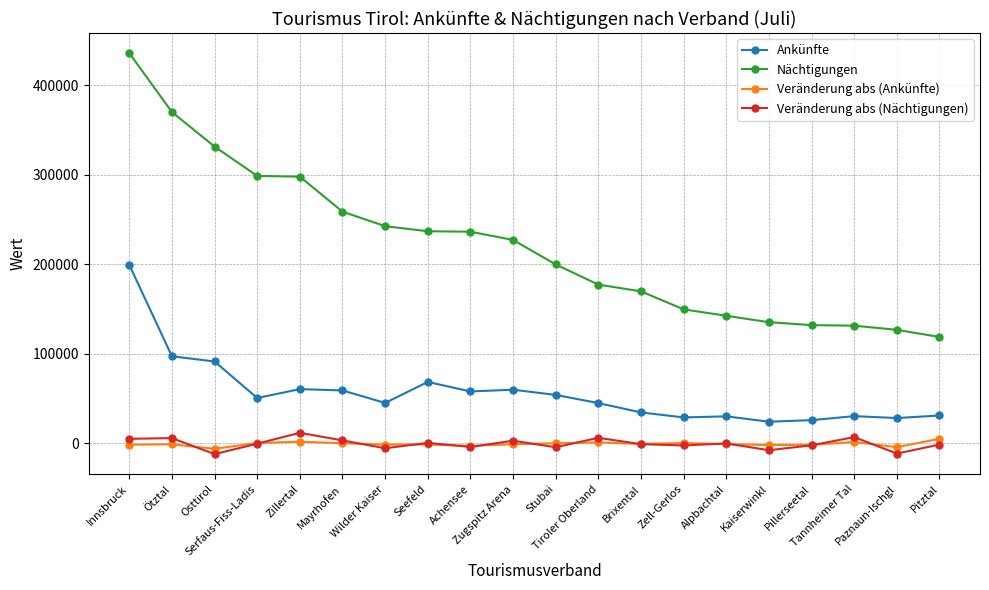

At which label does Nächtigungen reach its peak?

Innsbruck